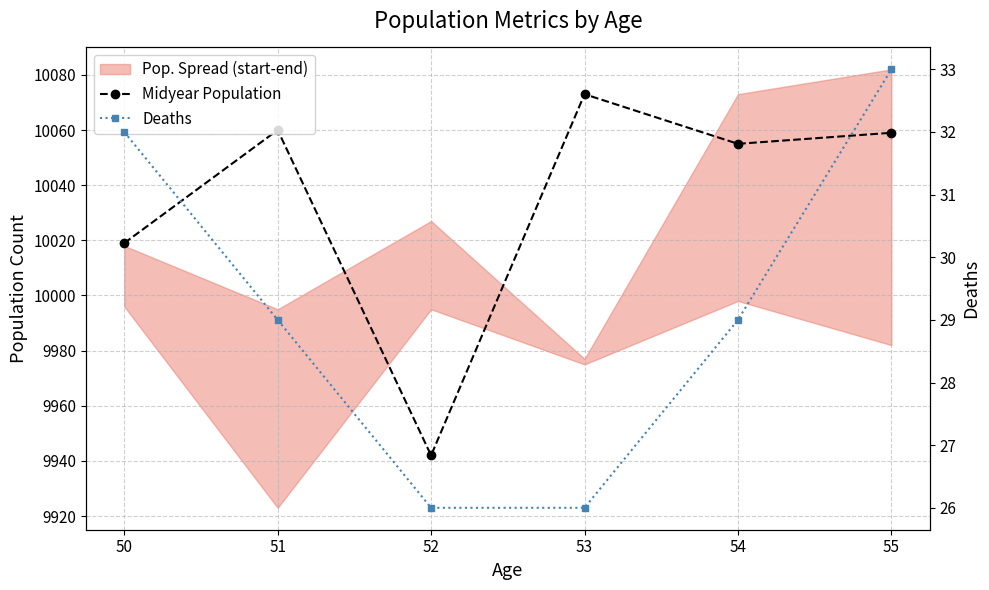

What is the difference between the Midyear Population values at 54 and 52?

113